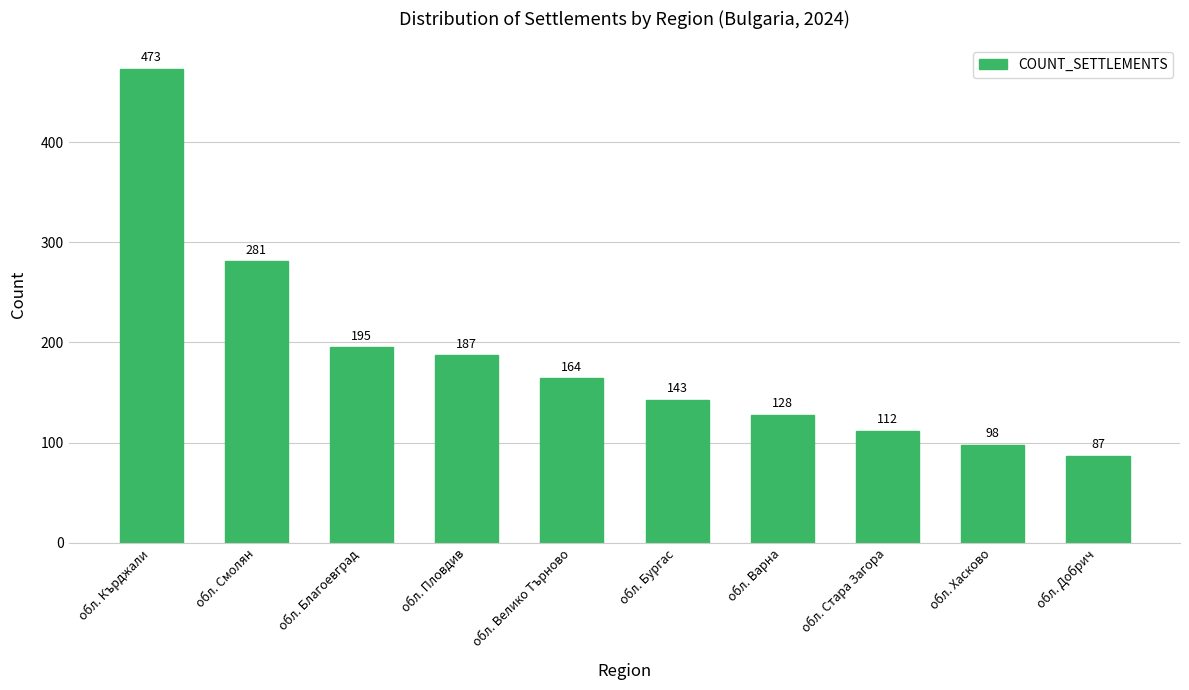

List the labels in order of value, largest first.

обл. Кърджали, обл. Смолян, обл. Благоевград, обл. Пловдив, обл. Велико Търново, обл. Бургас, обл. Варна, обл. Стара Загора, обл. Хасково, обл. Добрич